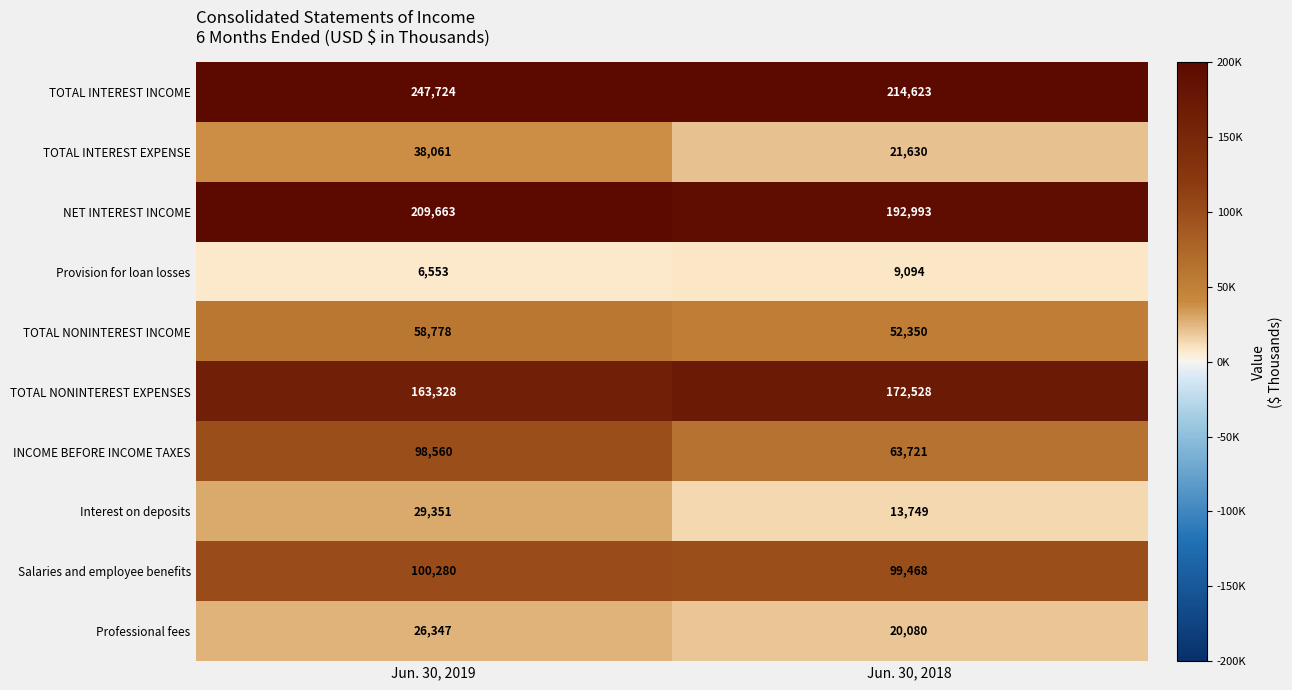

Between Jun. 30, 2019 and Jun. 30, 2018, which series saw the biggest shift?

INCOME BEFORE INCOME TAXES